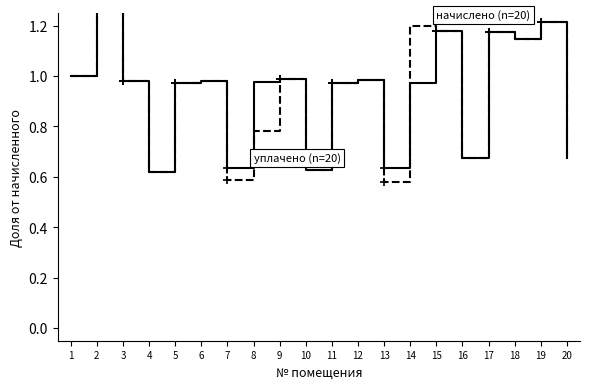

The начислено (n=20) series shows 1.0 at 9. True or false?

True